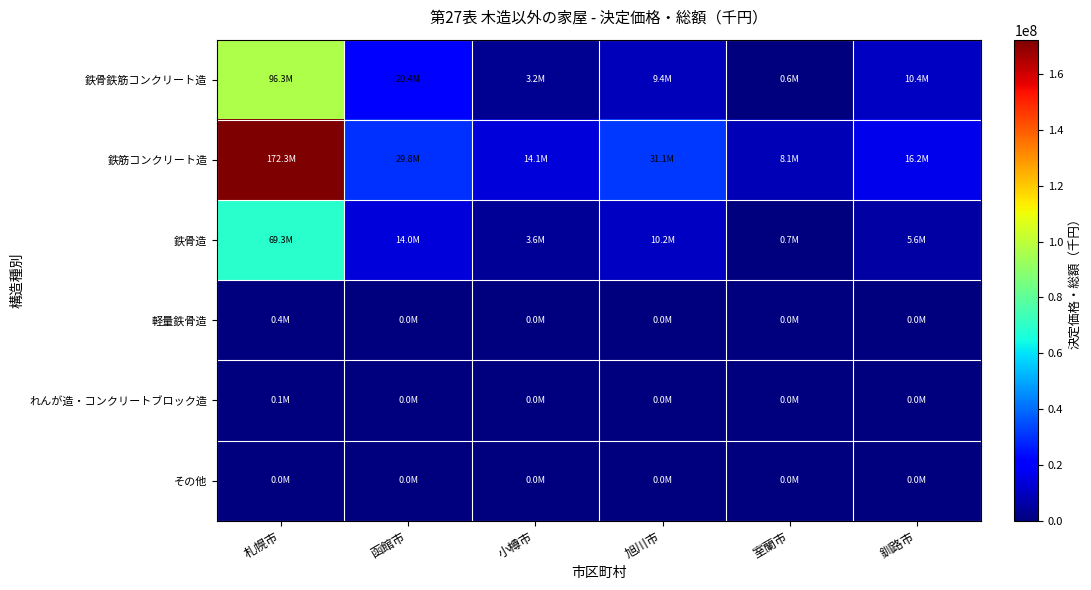

Rank the series at 札幌市 from highest to lowest value.

鉄筋コンクリート造, 鉄骨鉄筋コンクリート造, 鉄骨造, 軽量鉄骨造, れんが造・コンクリートブロック造, その他